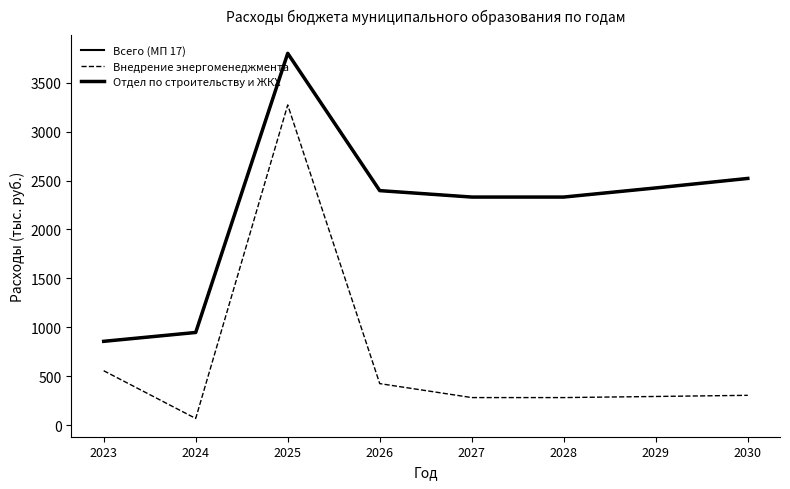

In Внедрение энергоменеджмента, how many points are higher than both neighbors (excluding endpoints)?

1